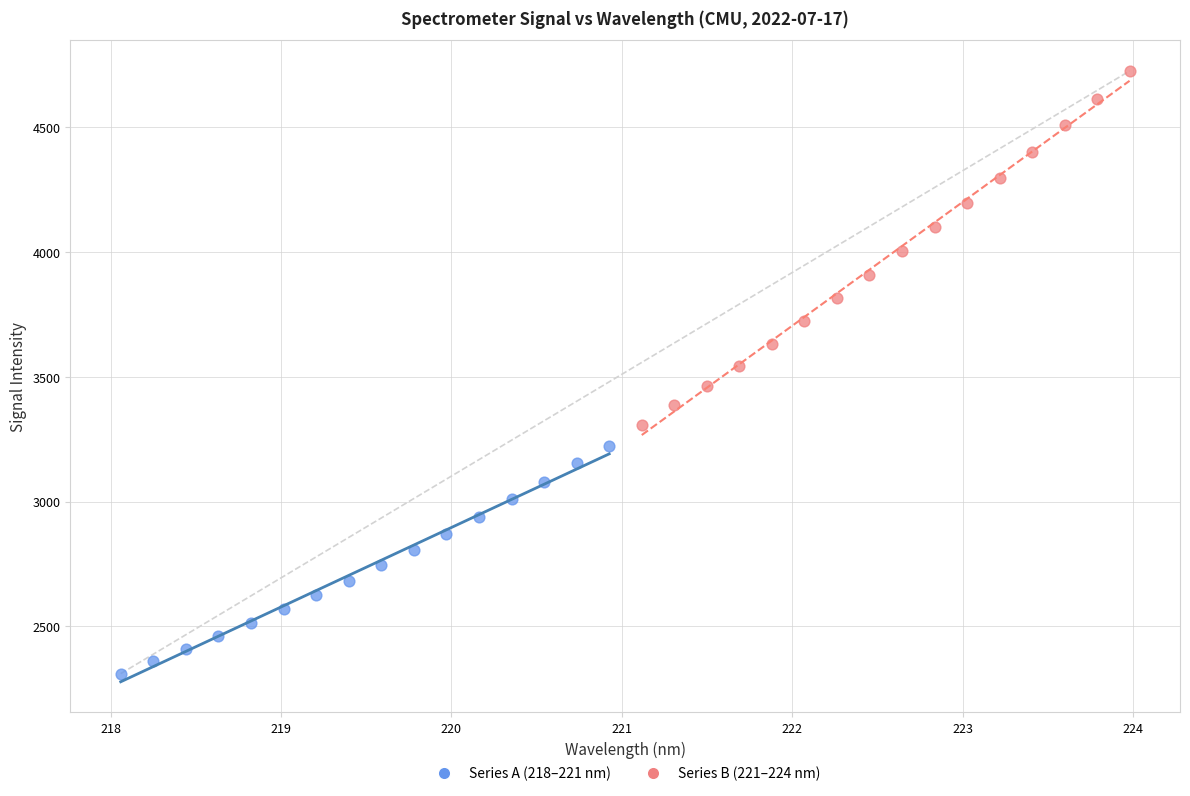

What are all the series names shown in the legend?

Series A (218–221 nm), Series B (221–224 nm)